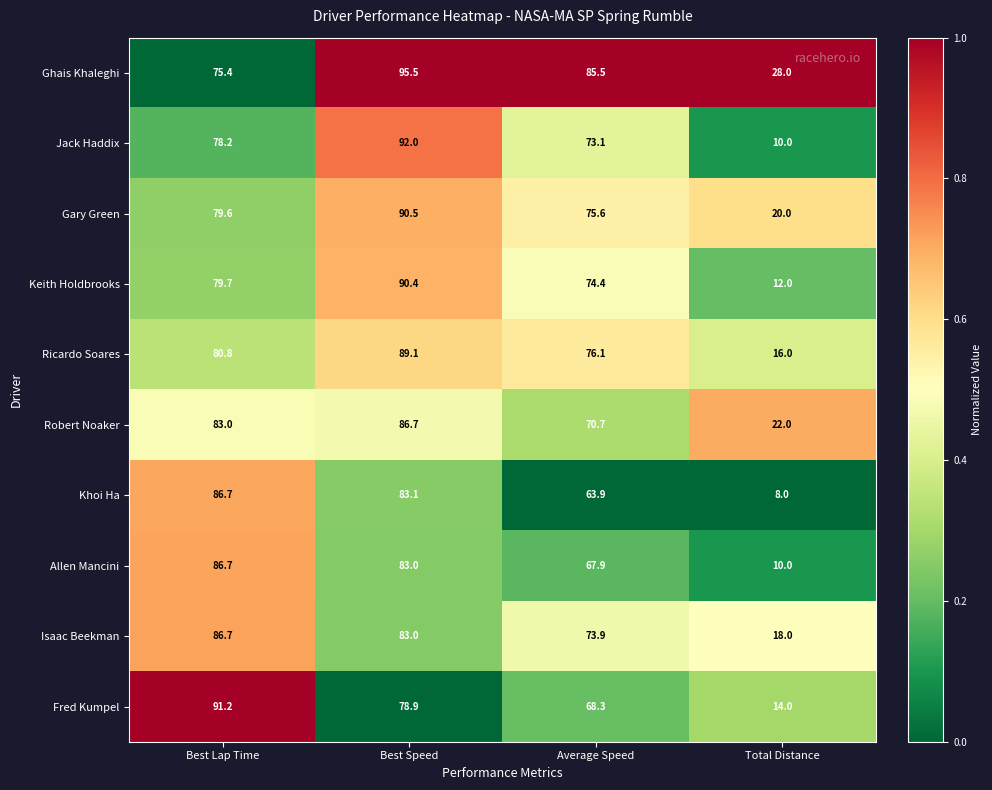

What is the difference between the highest and lowest values at Best Lap Time?

15.8